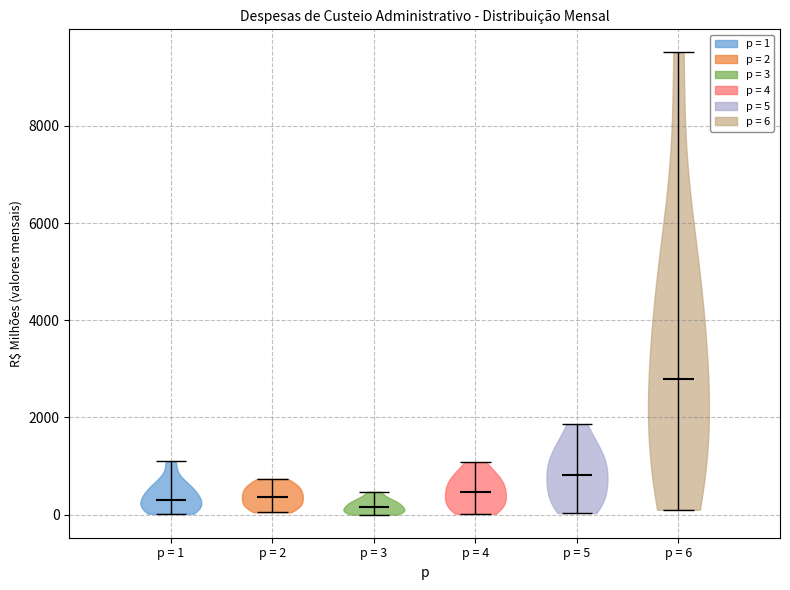

Reading left to right, read every violin against the y-axis: where its median line is, and the lowest and highest points it reaches. The values are not printed on the chart, so give them approximately, as read against the axis.

p = 1: median line 400, lowest point 0, highest point 1000
p = 2: median line 400, lowest point 0, highest point 800
p = 3: median line 200, lowest point 0, highest point 400
p = 4: median line 400, lowest point 0, highest point 1000
p = 5: median line 800, lowest point 0, highest point 1800
p = 6: median line 2800, lowest point 200, highest point 9600